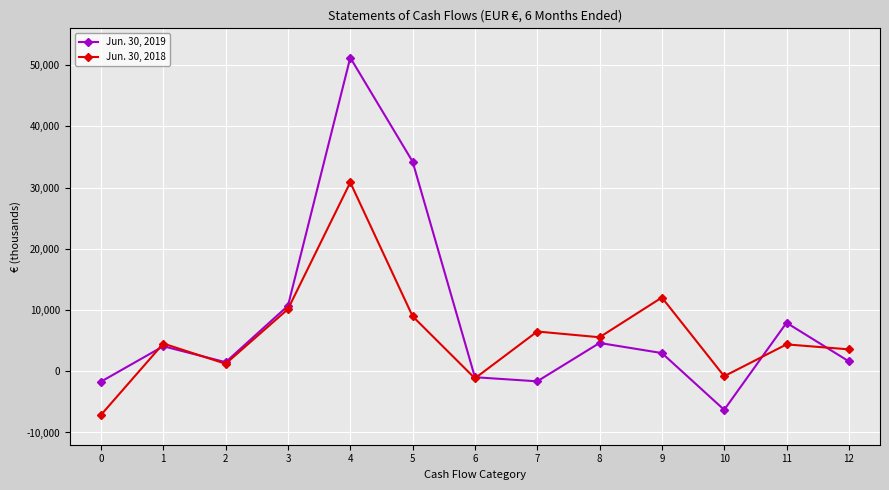

What is the sum of all Jun. 30, 2019 values?

108192